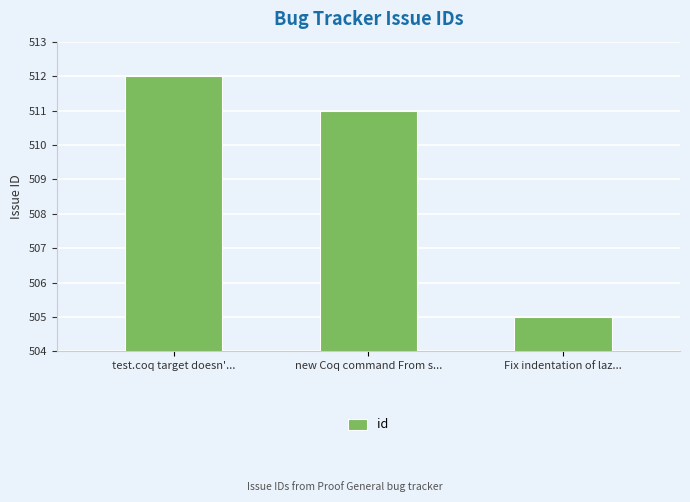

Reading left to right, what are all the values shown in this chart?

512	511	505